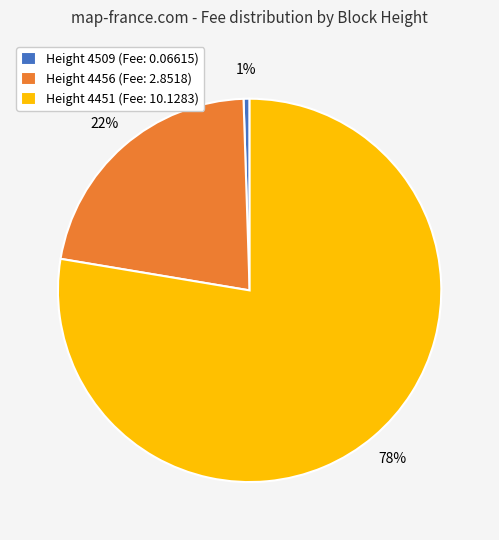

Count the number of slices in the pie.

3